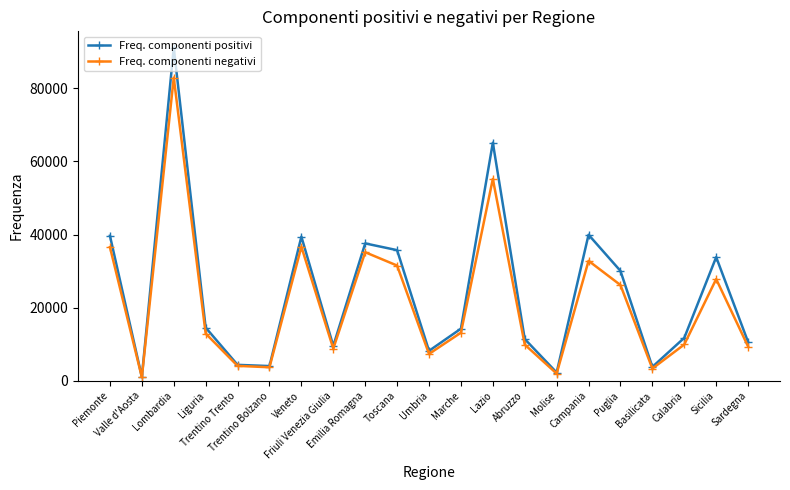

What is the difference between the maximum and minimum values in the Freq. componenti negativi series?

81894